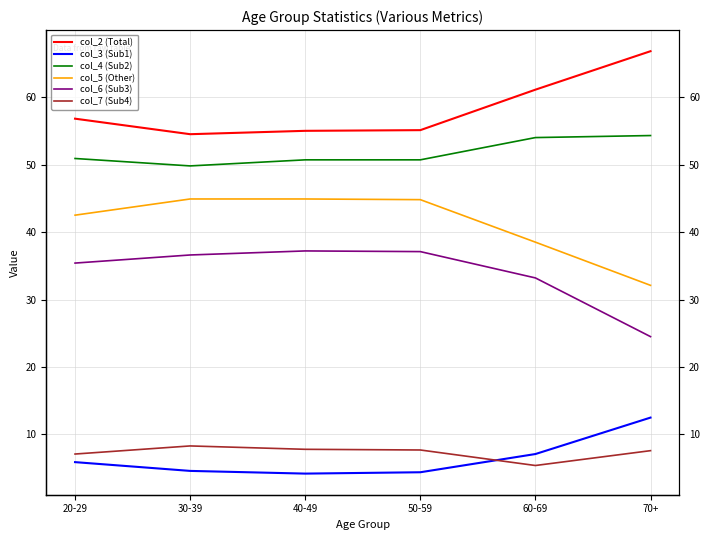

Is it true that col_6 (Sub3) equals 37.1 at 50-59?

True